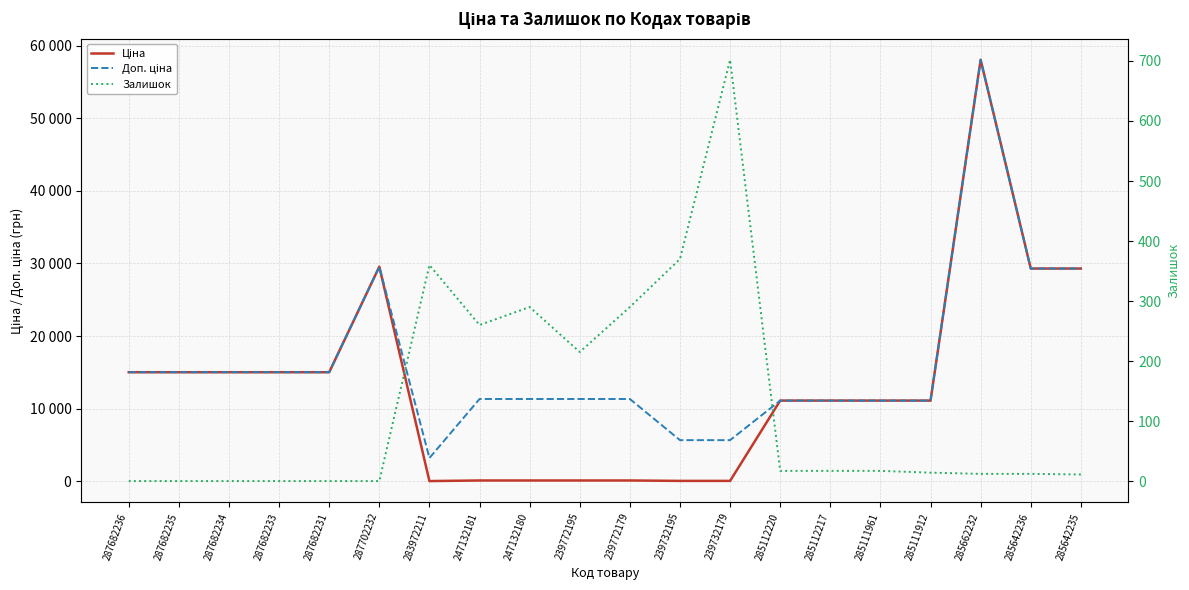

Between 287702232 and 285662232, which series saw the biggest shift?

Ціна